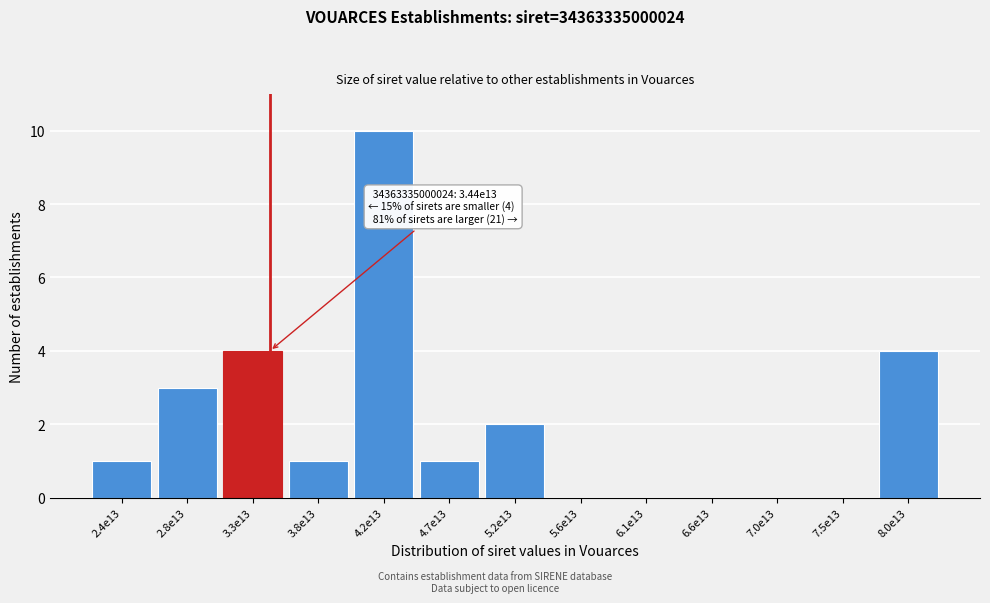

Reading left to right, list all the values displayed in this chart.

2.4e13=1	2.8e13=3	3.3e13=4	3.8e13=1	4.2e13=10	4.7e13=1	5.2e13=2	5.6e13=0	6.1e13=0	6.6e13=0	7.0e13=0	7.5e13=0	8.0e13=4